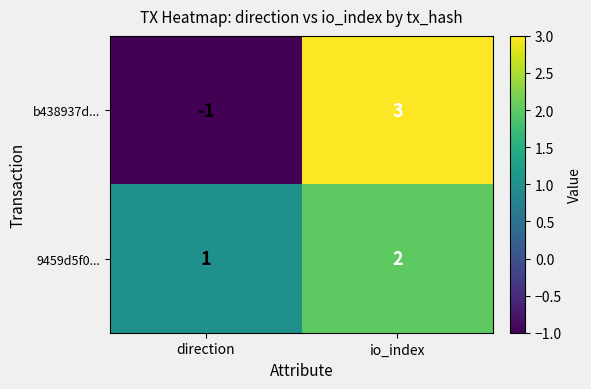

Which category has the lowest value across all series?

direction